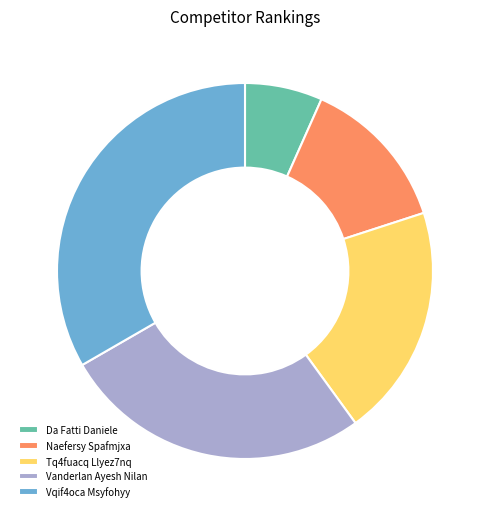

Combined, do Naefersy Spafmjxa and Vqif4oca Msyfohyy account for over 50%?

No